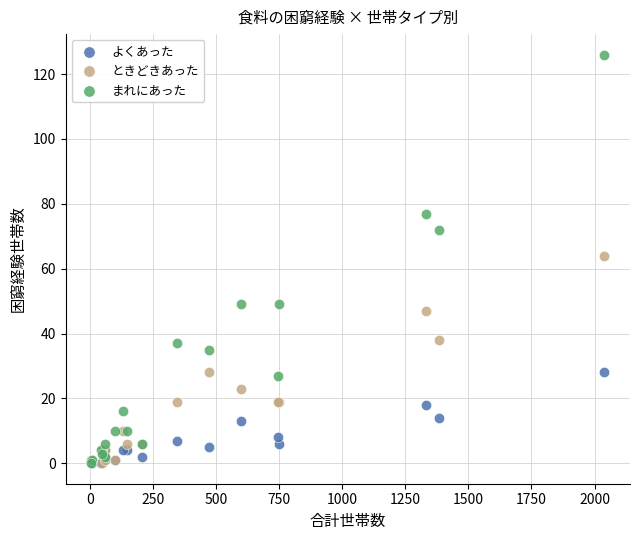

What are all the series names shown in the legend?

よくあった, ときどきあった, まれにあった